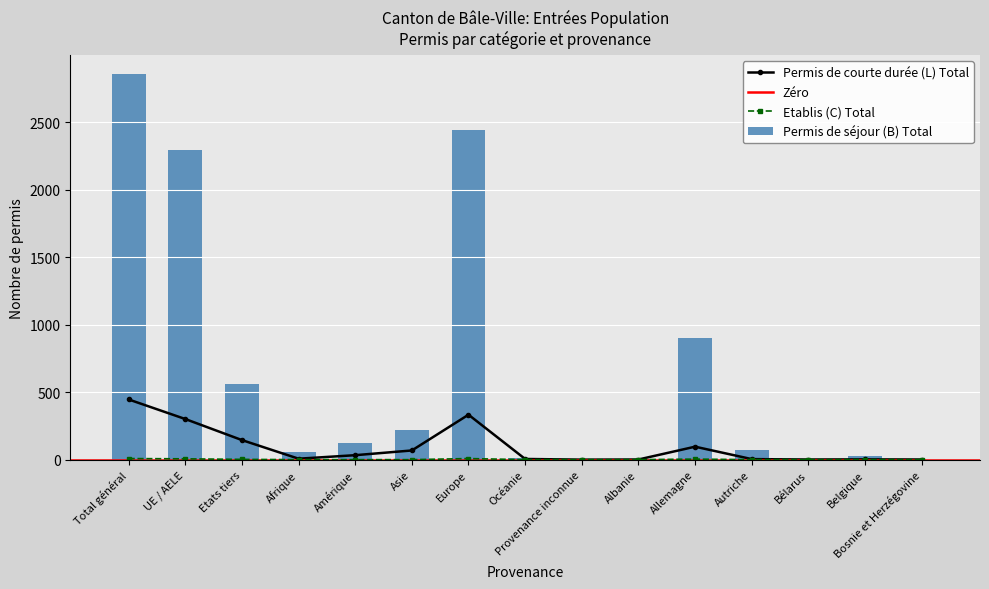

Where is Permis de séjour (B) Total nearest to the value 1427?

Allemagne